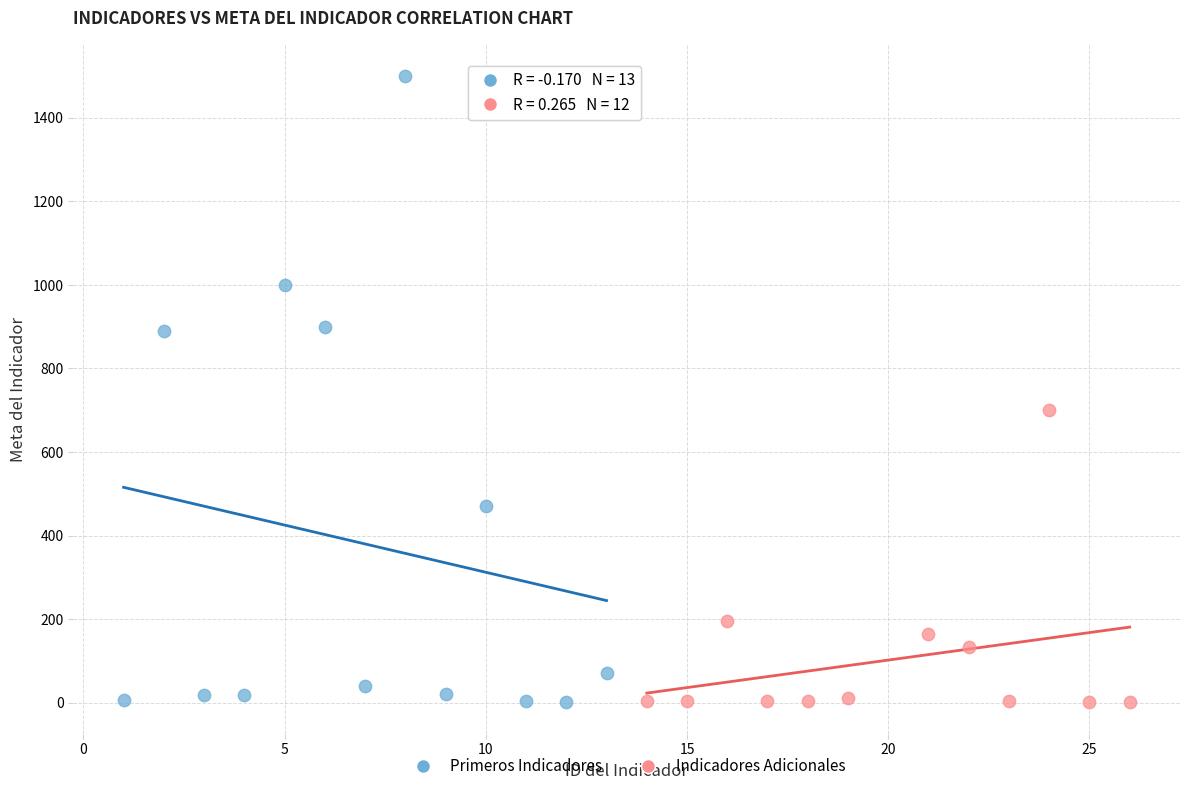

Which series has the widest spread of Y values?

Primeros Indicadores